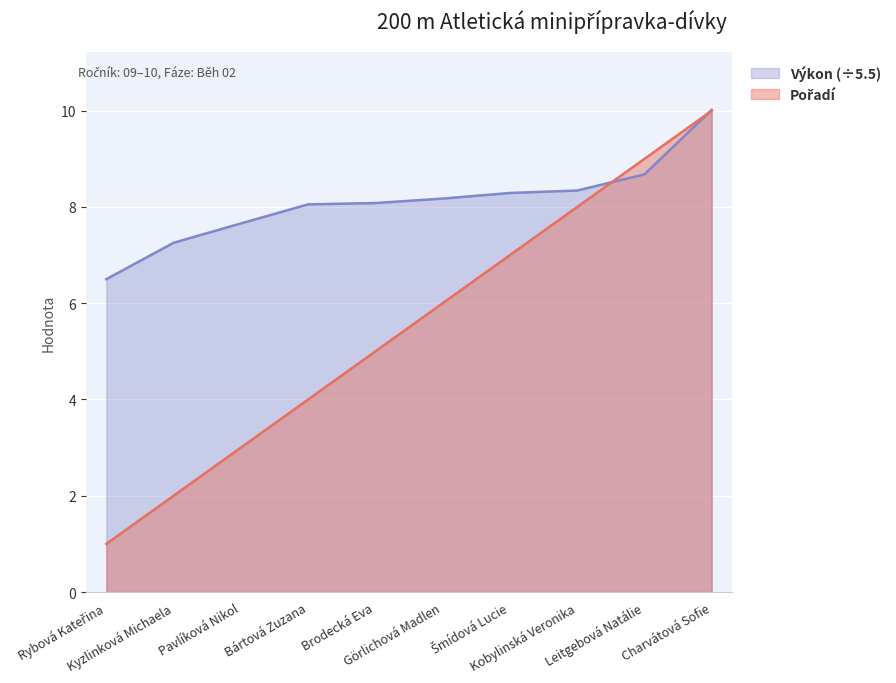

Which has a higher value, Šmídová Lucie or Bártová Zuzana?

Šmídová Lucie